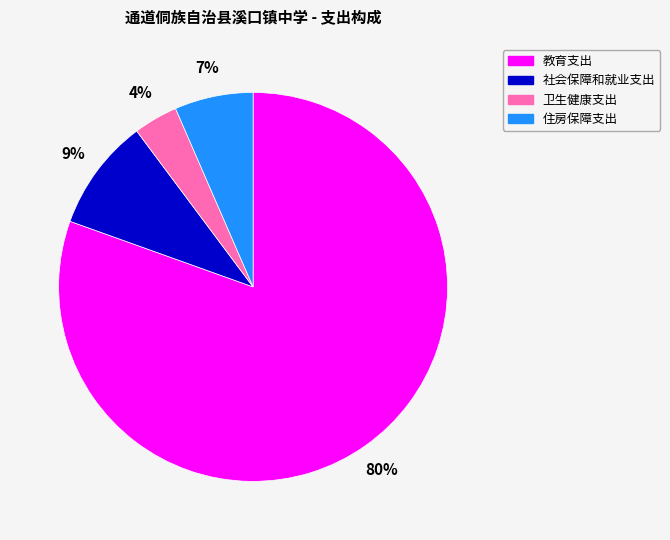

Does 住房保障支出 account for over 50% of the chart?

No